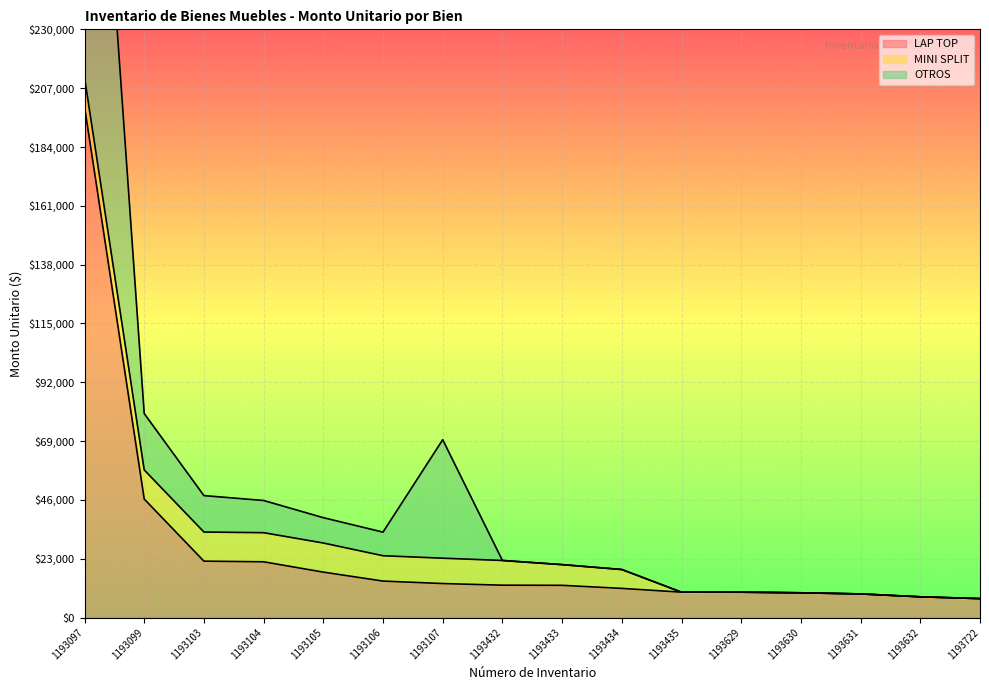

Which category has the highest value in the LAP TOP series?

1193097